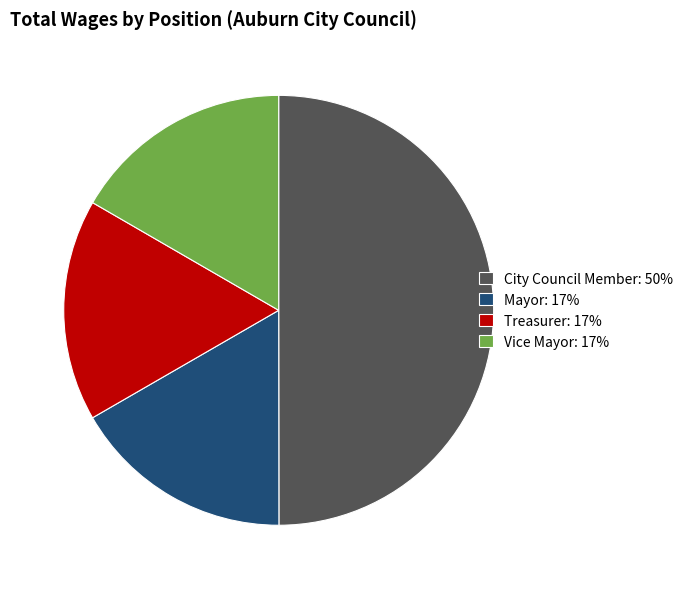

Does Vice Mayor: 17% represent more than half of the total?

No